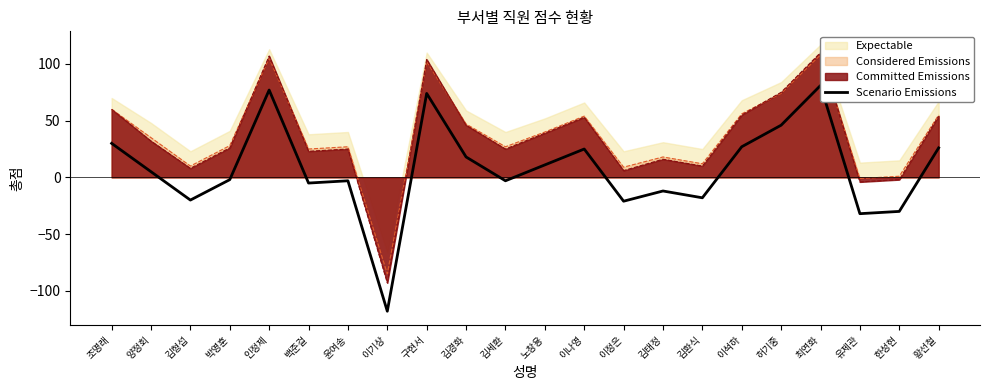

How many lines are shown in the chart?

1